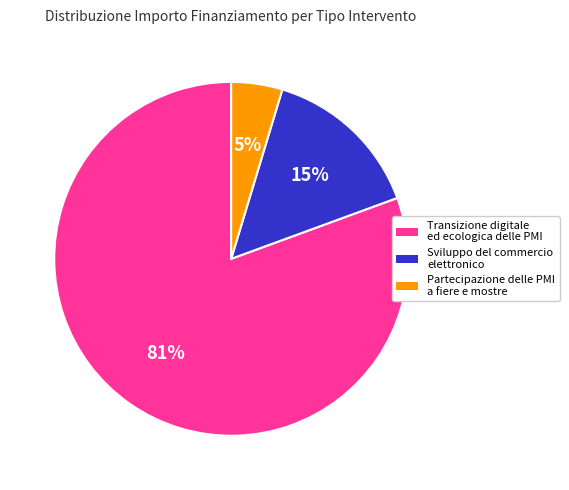

Is there a majority slice in this chart?

Yes